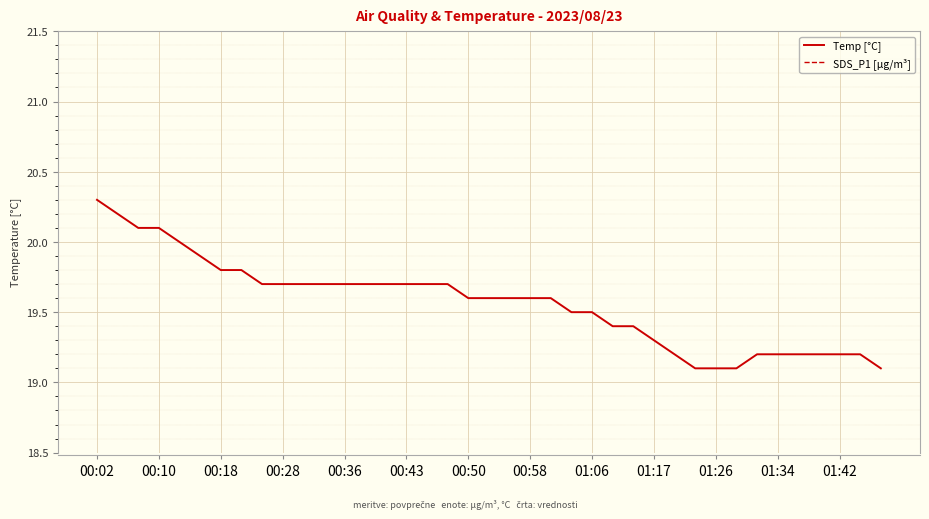

True or false: Temp [°C] and SDS_P1 [µg/m³] intersect in this chart.

False